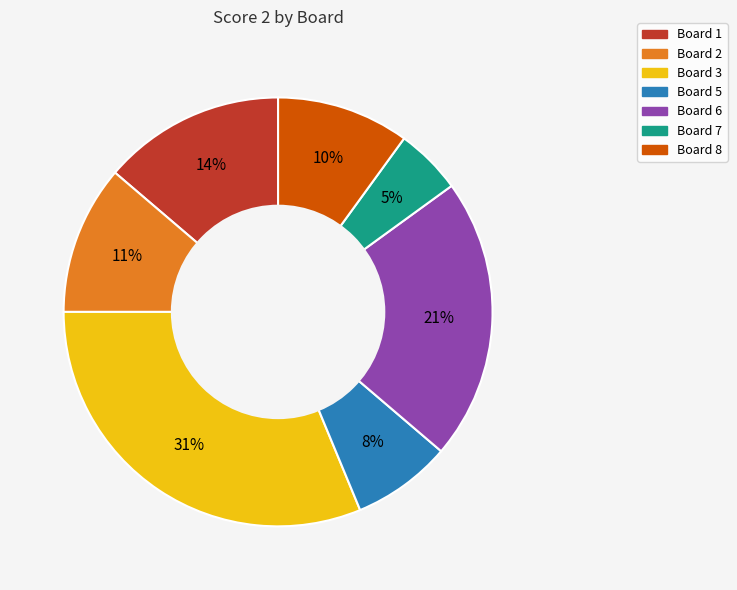

To the nearest percent, what is the average slice percentage?

14%